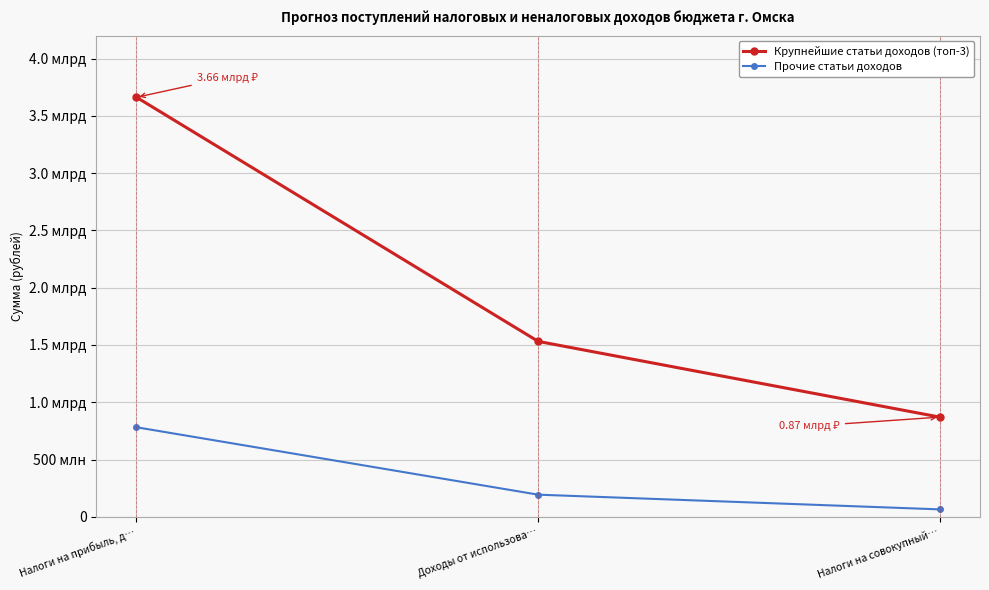

Read the Крупнейшие статьи доходов (топ-3) value at Налоги на совокупный….

870252000